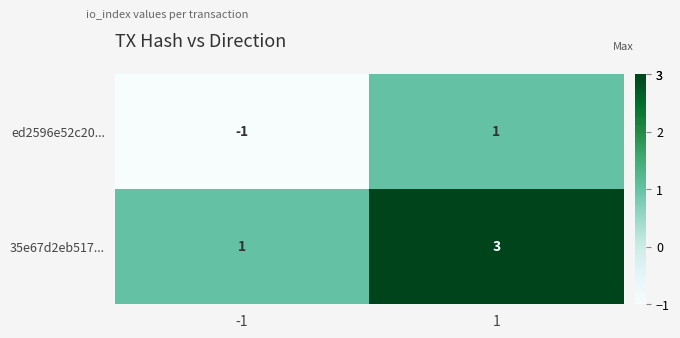

The 35e67d2eb517... series shows 3 at 1. True or false?

True